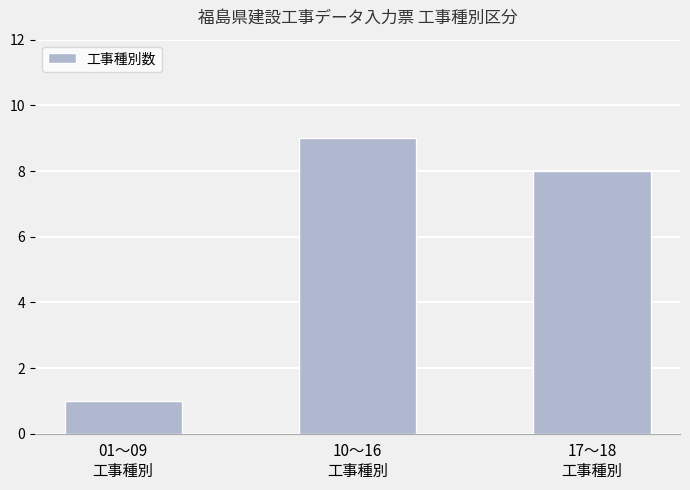

Reading left to right, what are all the values shown in this chart?

01〜09
工事種別=1	10〜16
工事種別=9	17〜18
工事種別=8